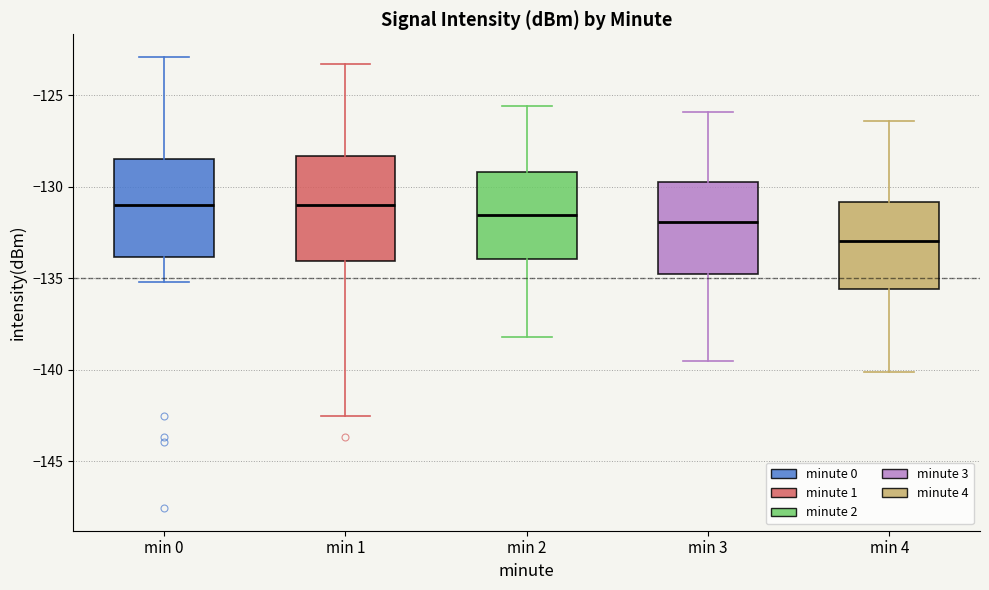

Reading left to right, transcribe this box plot: for each box, give where its median line is, the range the box spans, and where its two whiskers end, as read against the y-axis. The values are not printed on the chart, so give them approximately, as read against the axis.

min 0: median -131.0, box -134.0 to -128.5, whiskers -135.0 to -123.0
min 1: median -131.0, box -134.0 to -128.5, whiskers -142.5 to -123.5
min 2: median -131.5, box -134.0 to -129.0, whiskers -138.0 to -125.5
min 3: median -132.0, box -135.0 to -129.5, whiskers -139.5 to -126.0
min 4: median -133.0, box -135.5 to -131.0, whiskers -140.0 to -126.5